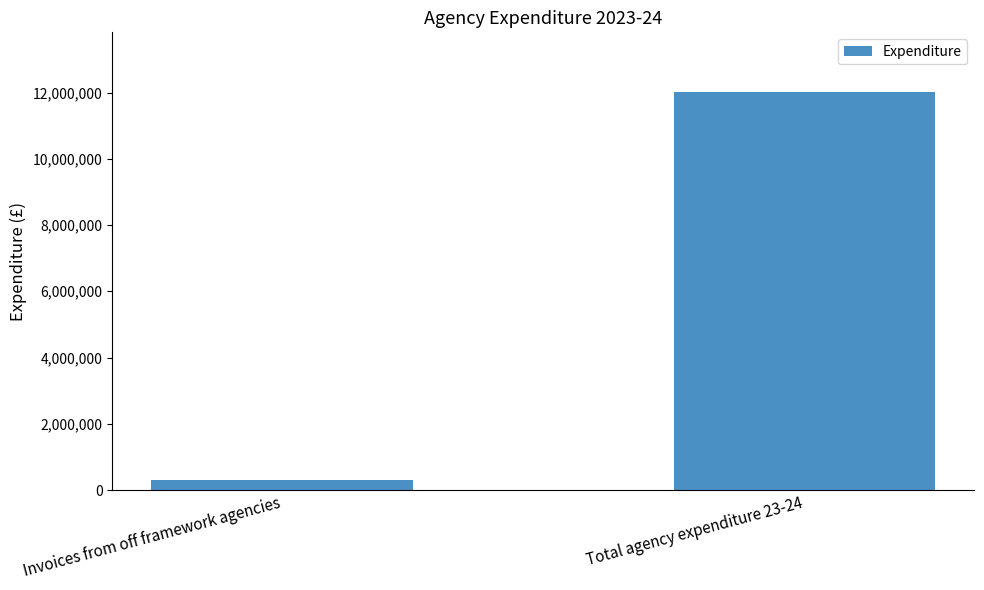

List the labels in order of value, smallest first.

Invoices from off framework agencies, Total agency expenditure 23-24